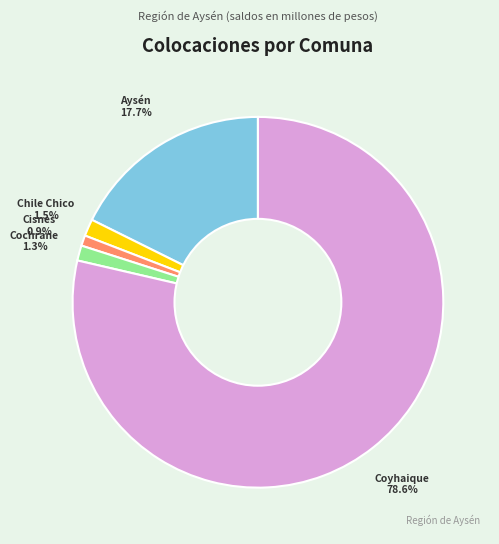

Count the number of slices in the pie.

5